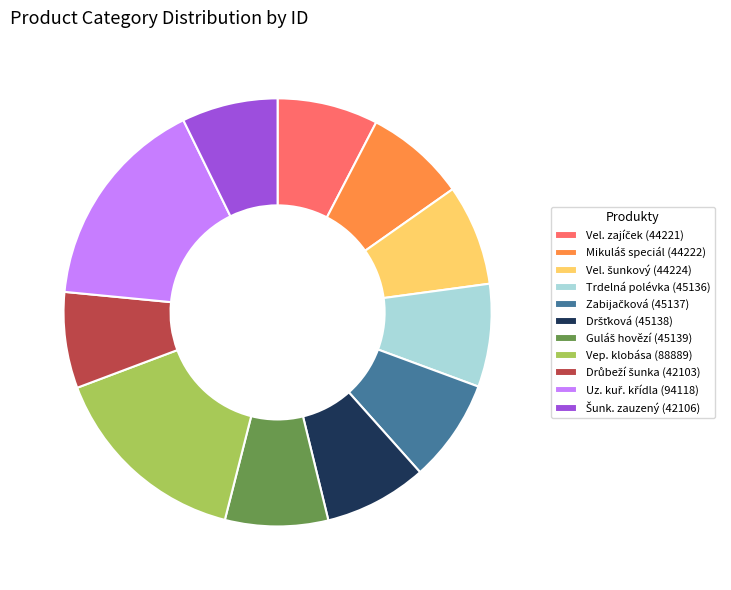

Is there a majority slice in this chart?

No